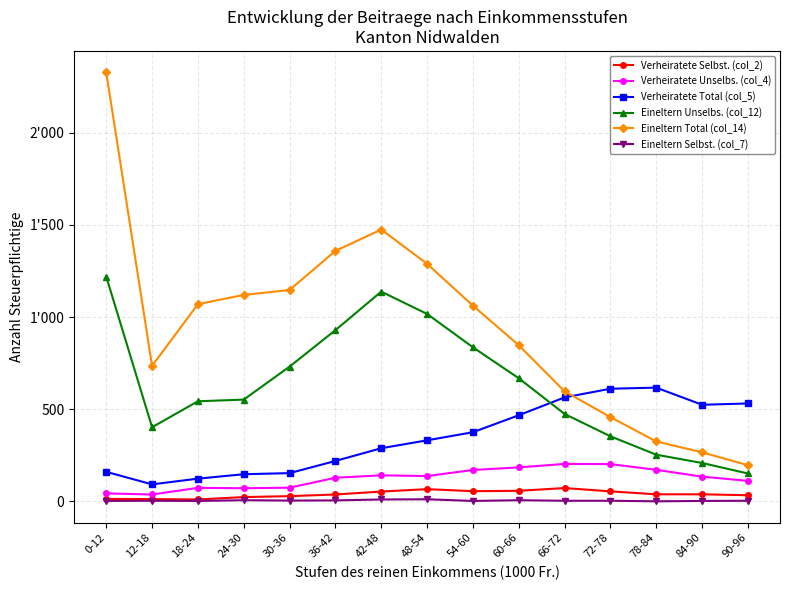

What is the difference between the Verheiratete Selbst. (col_2) values at 66-72 and 42-48?

19